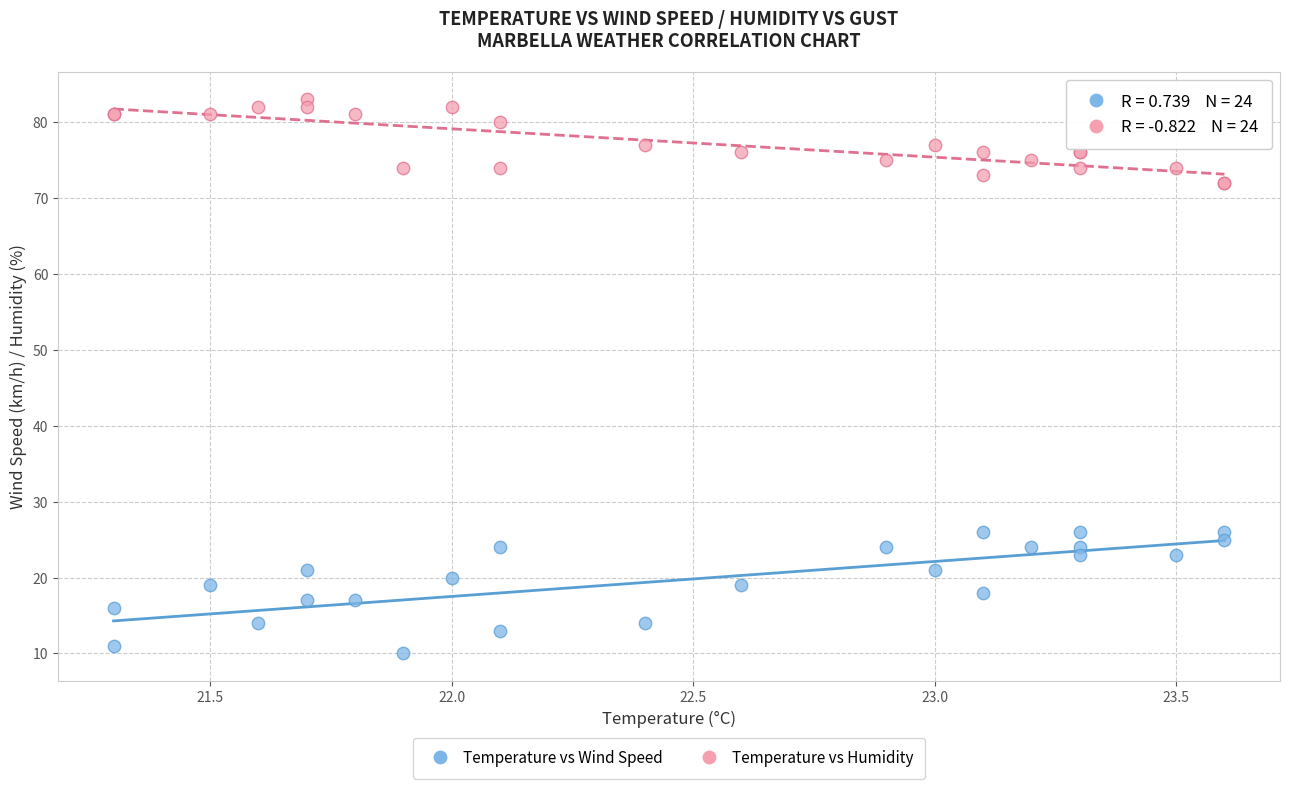

Which series has the largest Y range (max minus min)?

Temperature vs Wind Speed